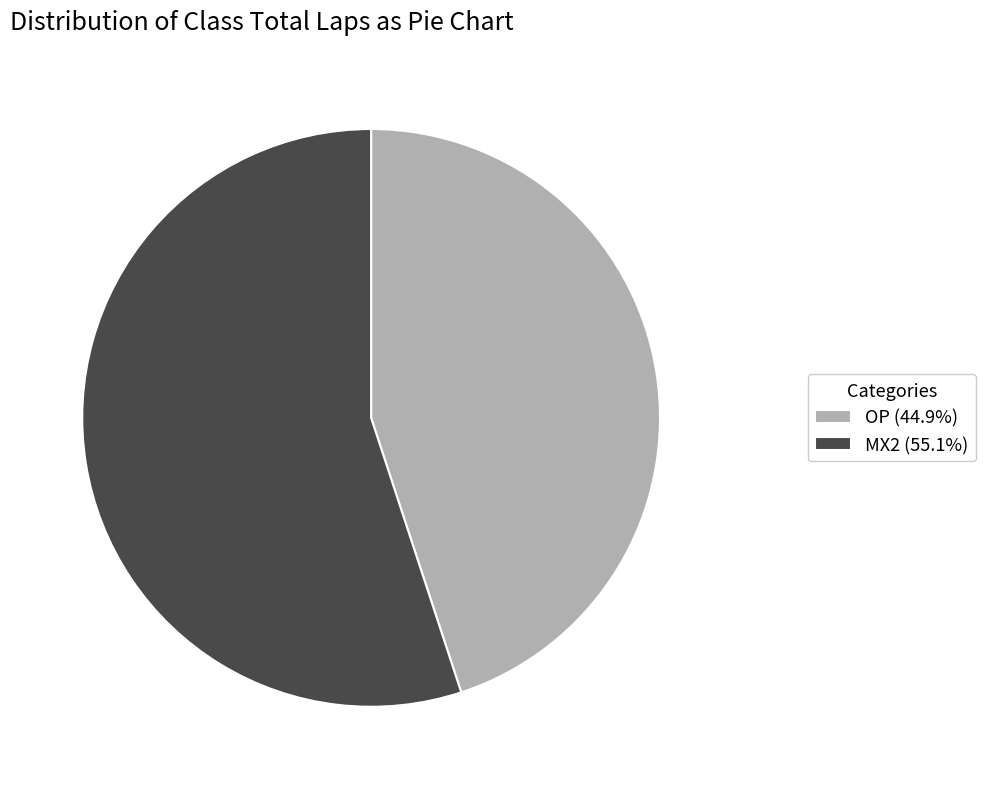

Combined, do MX2 (55.1%) and OP (44.9%) account for over 50%?

Yes